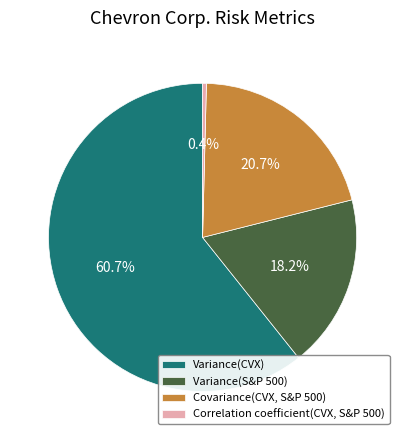

Is it true that Variance(S&P 500) is 18% of the pie?

True